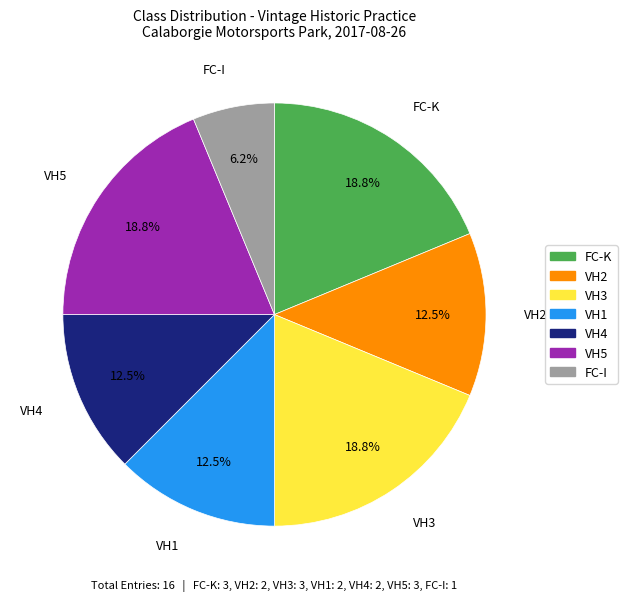

Is there a majority slice in this chart?

No